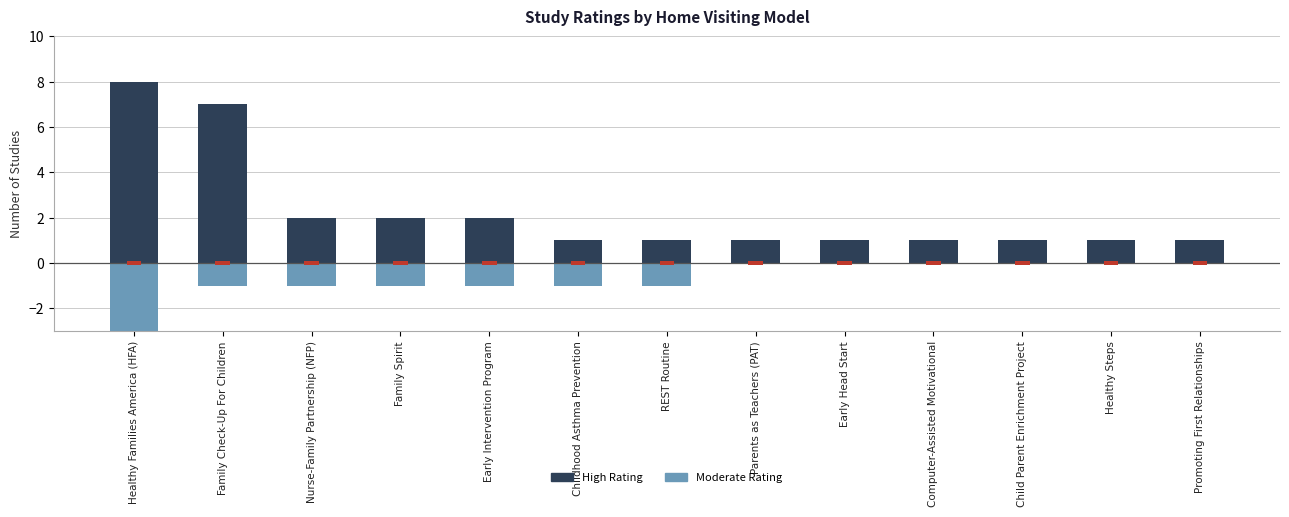

Is it true that High Rating equals 1 at REST Routine?

True